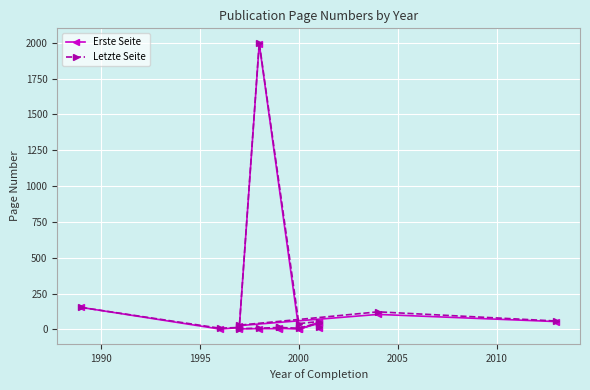

Rank the series by their average value, from lowest to highest.

Erste Seite, Letzte Seite